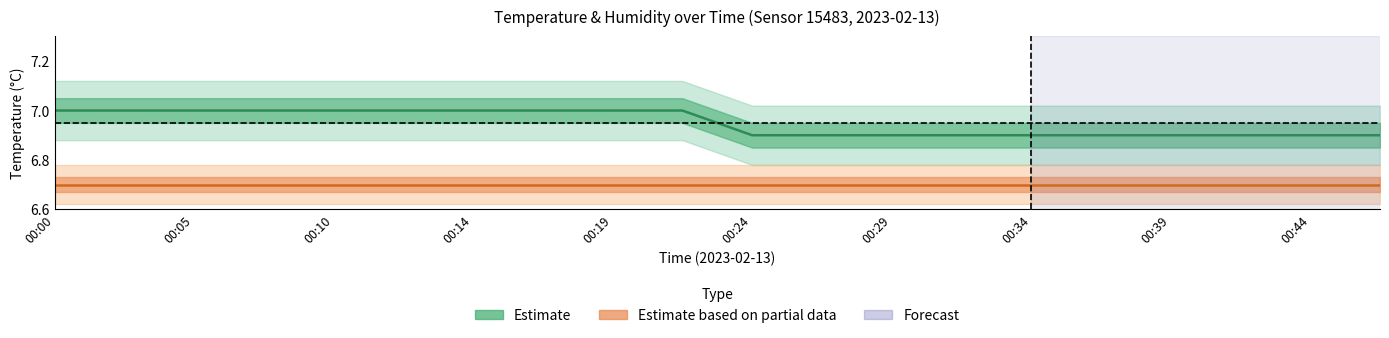

Reading left to right, transcribe all the data shown in this chart.

Temperature (Estimate): 7.0	7.0	7.0	7.0	7.0	7.0	7.0	7.0	7.0	7.0	6.9	6.9	6.9	6.9	6.9	6.9	6.9	6.9	6.9	6.9
Humidity (Estimate based on partial data): 6.7	6.7	6.7	6.7	6.7	6.7	6.7	6.7	6.7	6.7	6.7	6.7	6.7	6.7	6.7	6.7	6.7	6.7	6.7	6.7